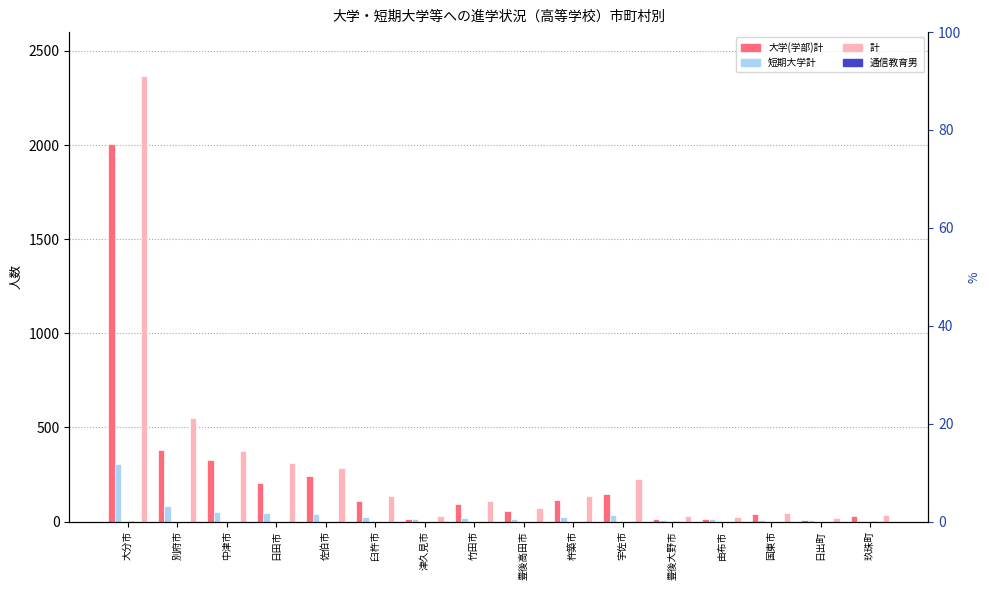

Reading left to right, what are all the values shown in this chart?

大学(学部)計: 2007	378	325	205	244	107	16	91	57	115	147	16	15	39	10	31
短期大学計: 305	81	51	46	42	23	12	17	16	23	35	10	11	7	9	4
高等学校専攻科男: 0	0	0	0	0	0	0	0	0	0	0	0	0	0	0	0
通信教育男: 4	0	0	0	0	0	0	0	0	0	0	1	0	0	0	1
別科男: 0	0	0	0	0	0	0	0	0	0	0	0	0	0	0	0
計: 2368	550	376	310	286	137	28	108	73	138	225	27	26	46	19	37